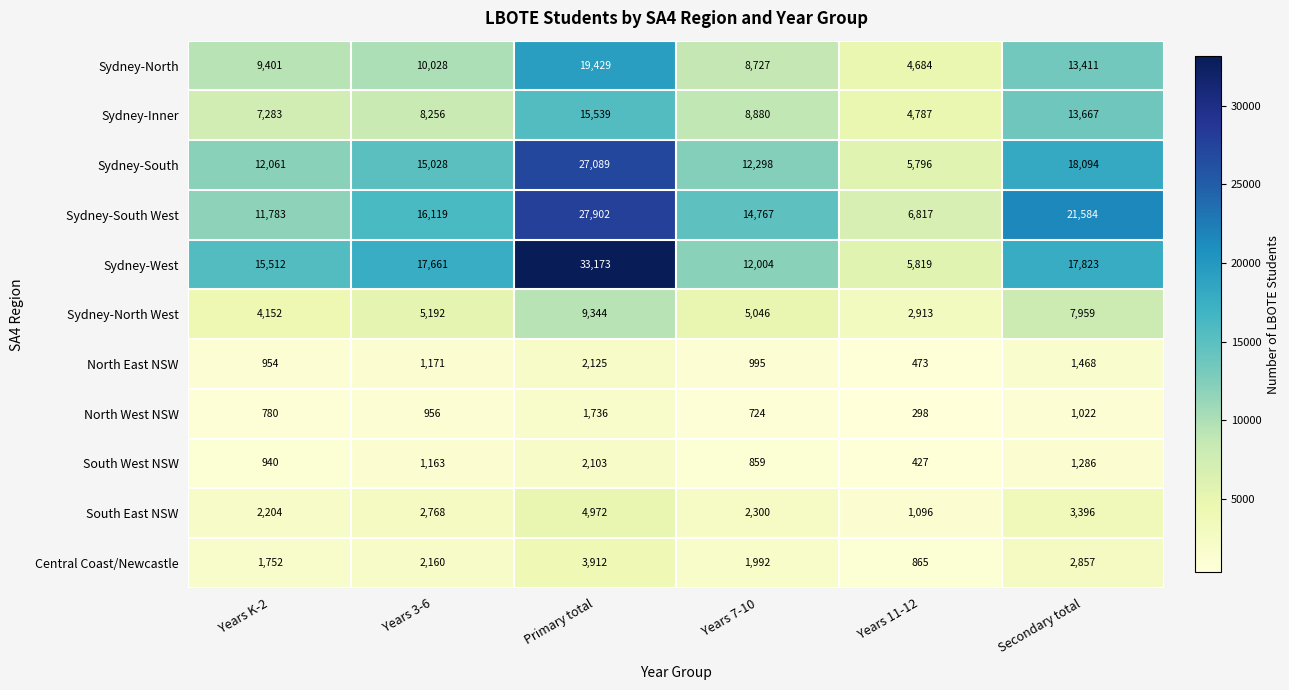

At how many categories does at least one series exceed 22435?

1